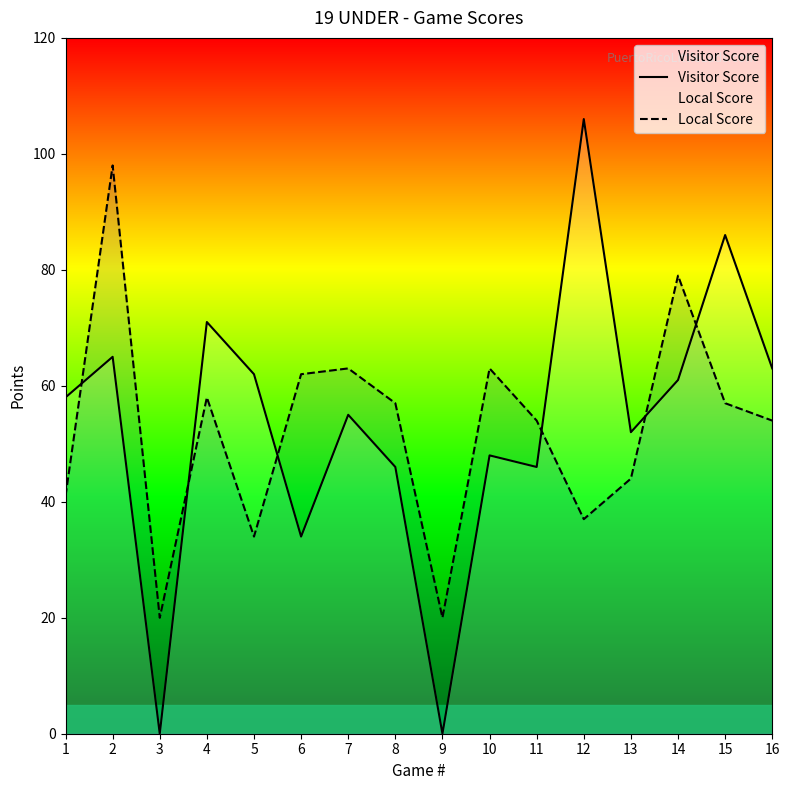

What are all the series names shown in the legend?

Visitor Score, Local Score